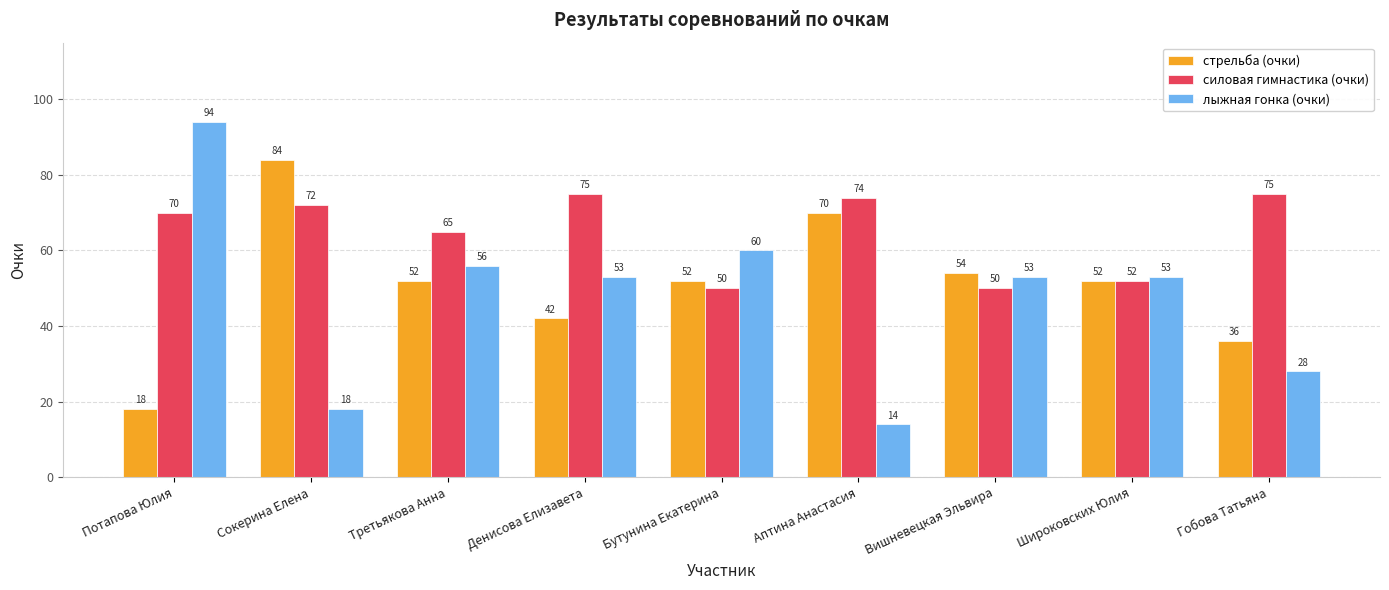

Rank the series at Потапова Юлия from highest to lowest value.

лыжная гонка (очки), силовая гимнастика (очки), стрельба (очки)